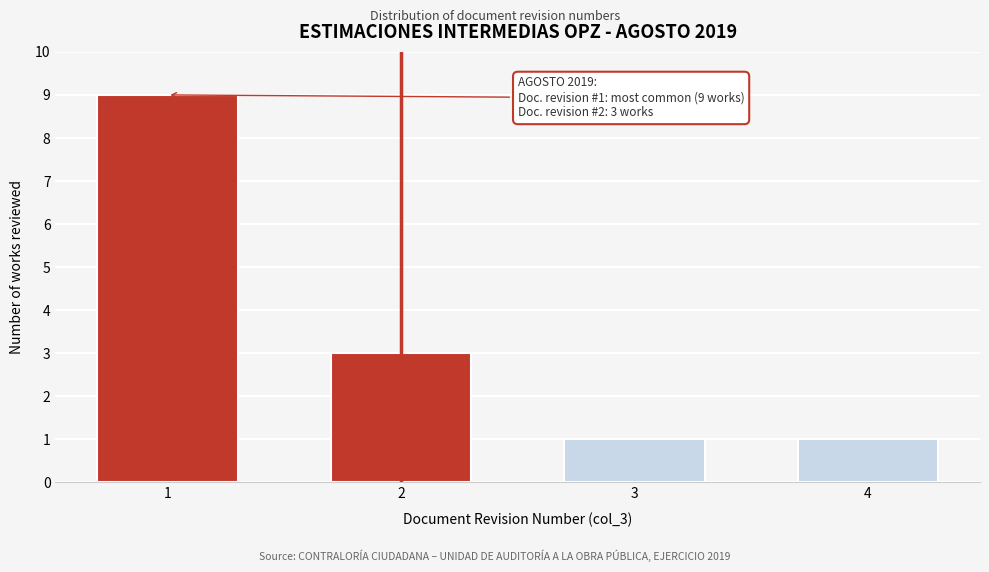

Reading left to right, extract all data points from this chart.

1=9	2=3	3=1	4=1